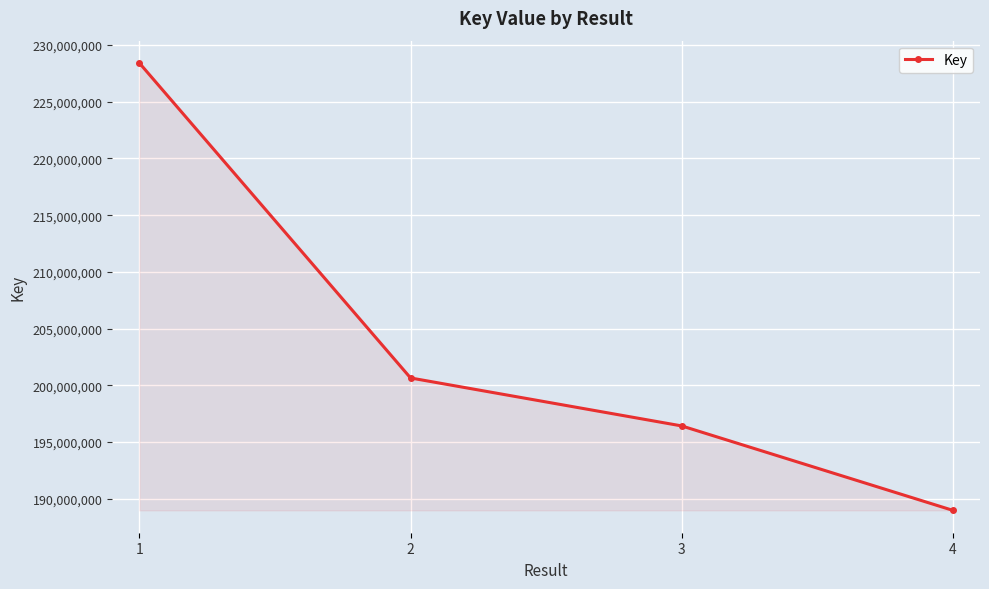

What is the greatest value displayed?

228407081